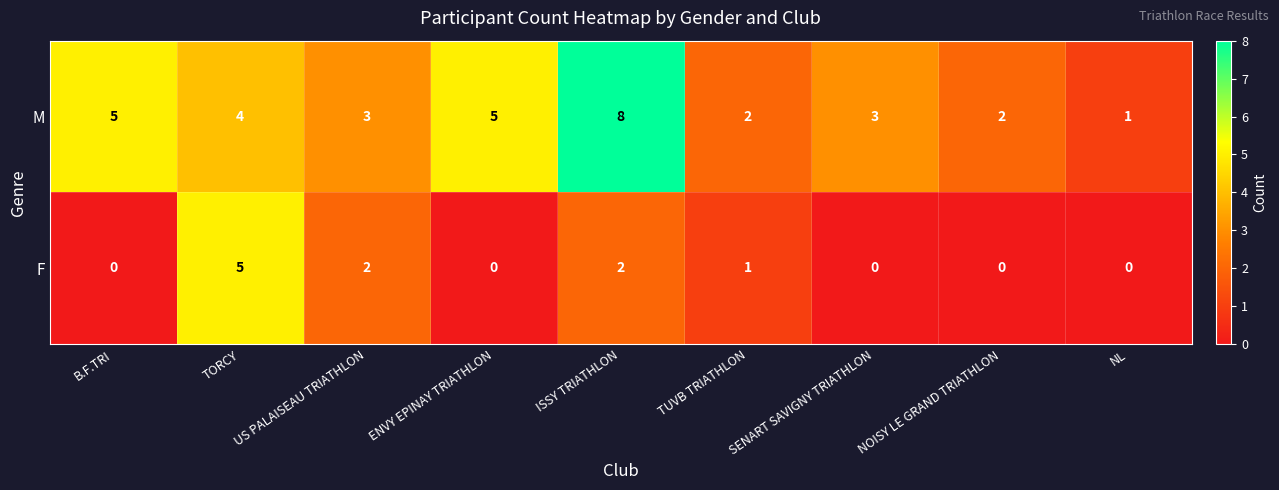

What is the difference between the maximum and minimum values in the M series?

7